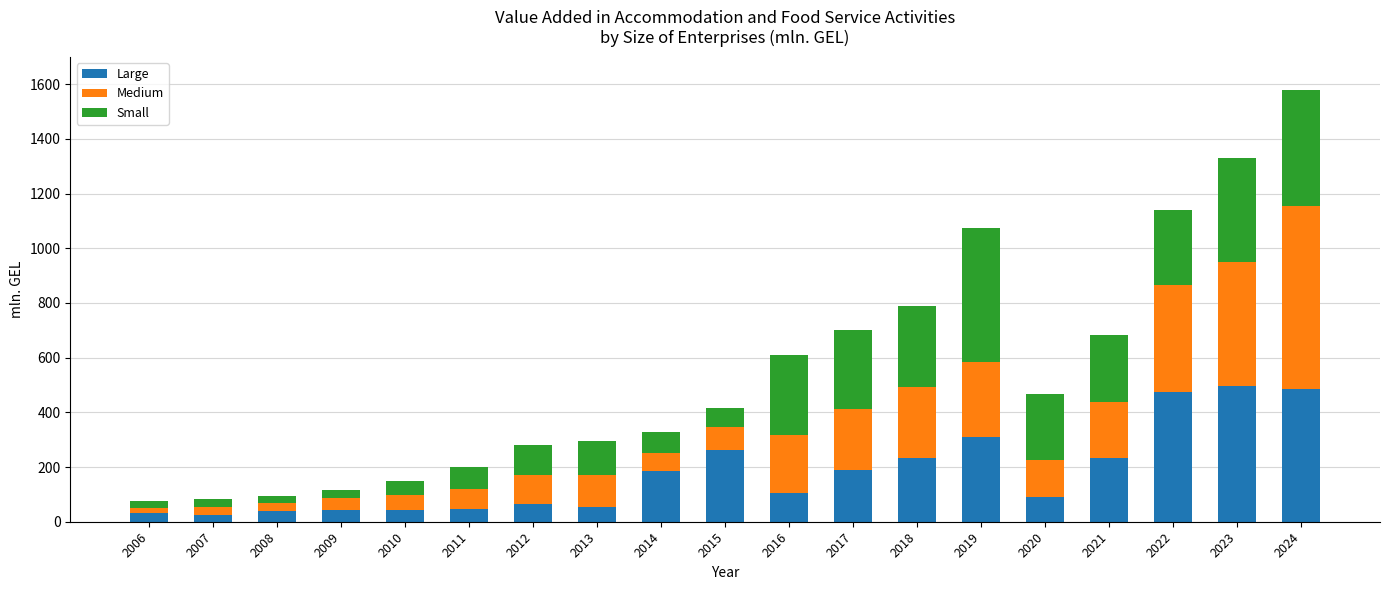

What are all the series names shown in the legend?

Large, Medium, Small